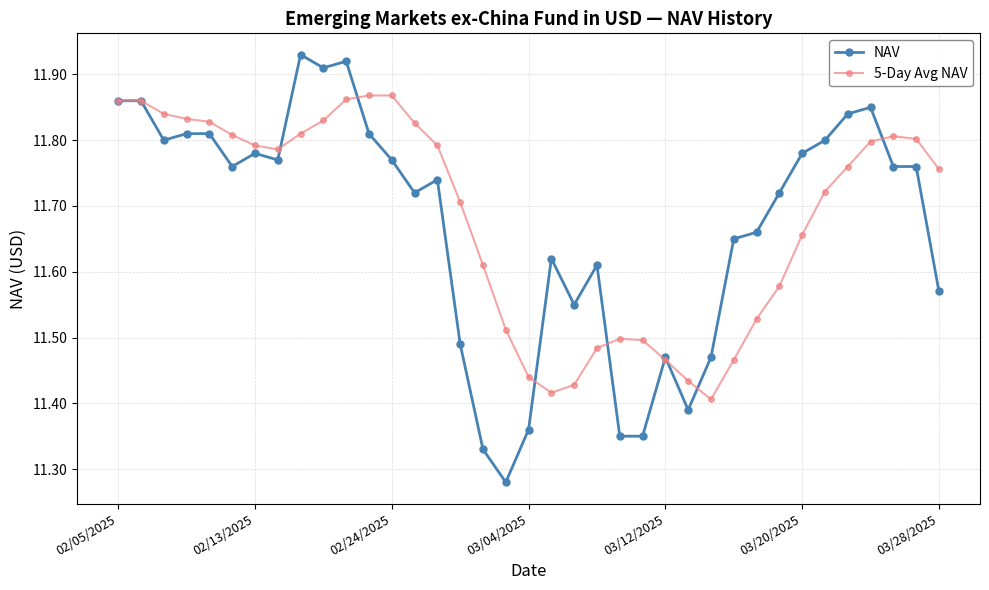

True or false: NAV has more than 1 interior local peaks.

True